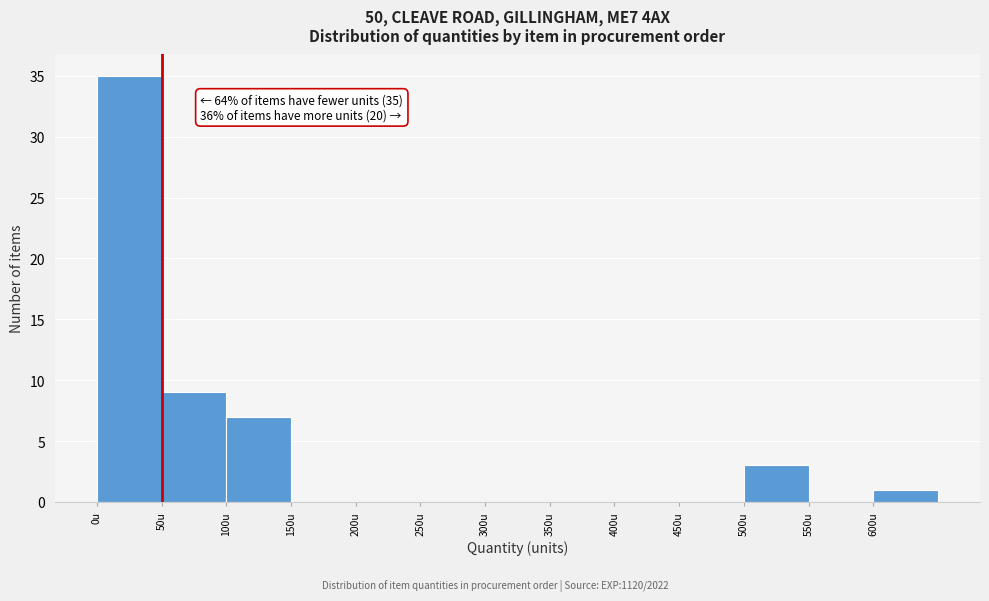

Over which range of the x-axis is the bar tallest?

0 to 50